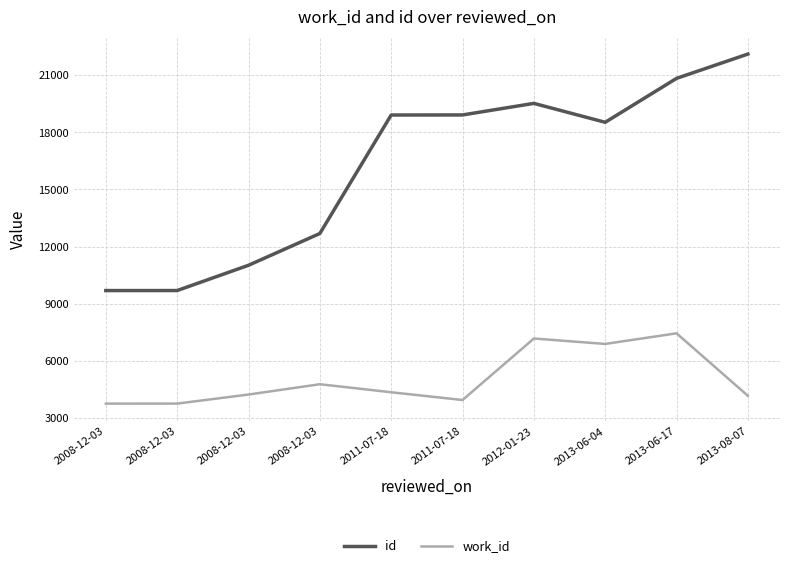

What value does the id series have at 2013-08-07, to the nearest 100?

22100